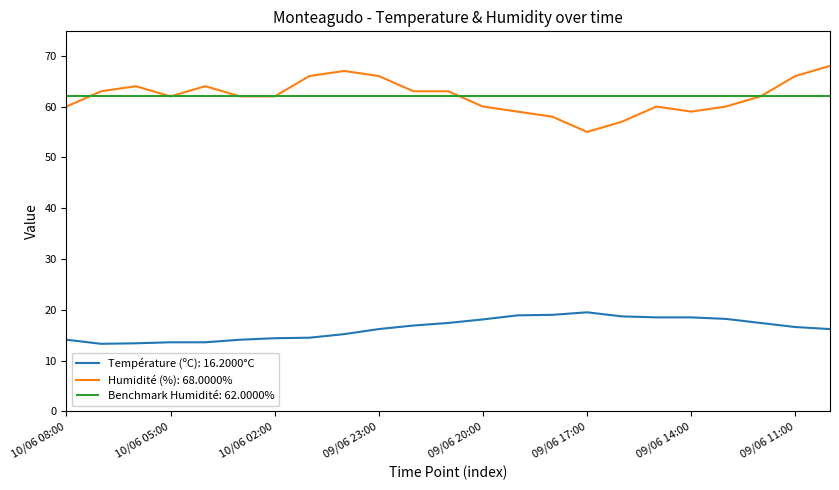

Which label corresponds to the largest value in the chart?

09/06 10:00